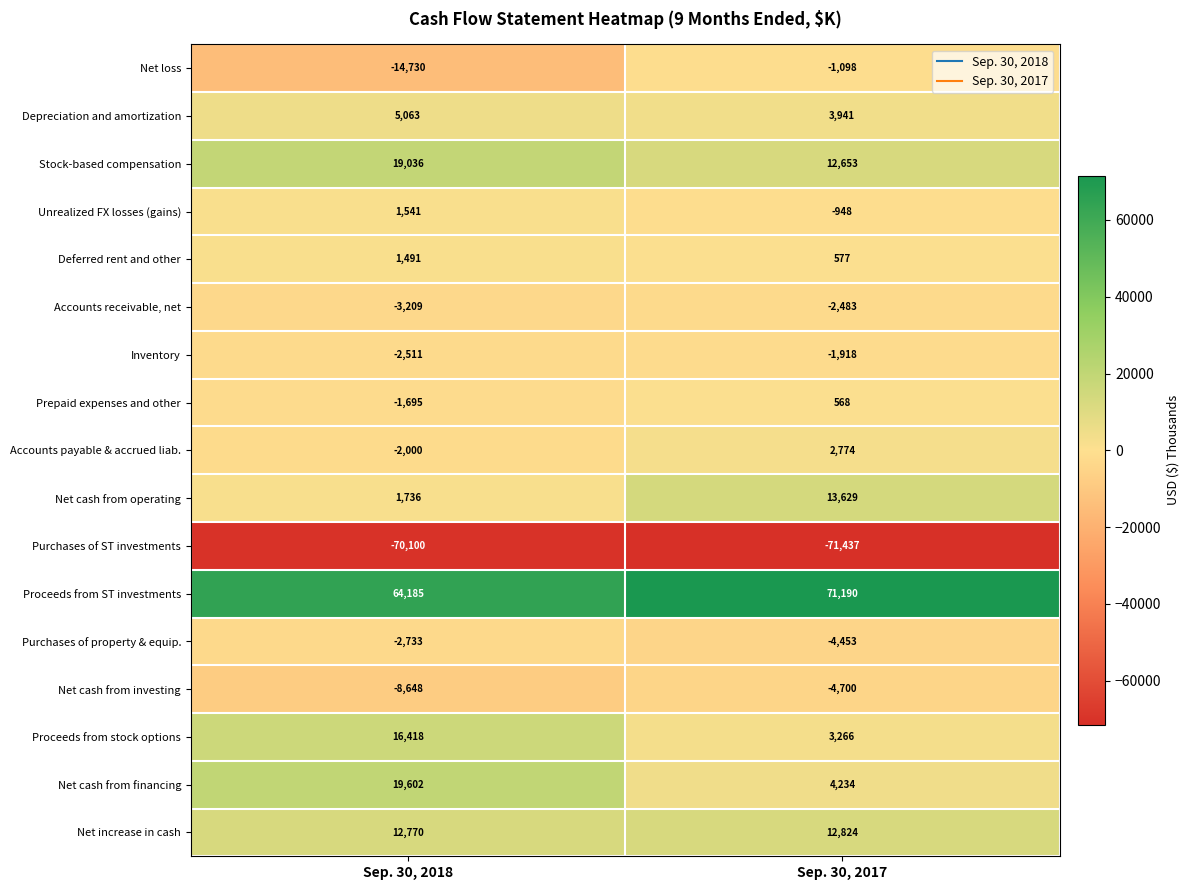

Is it true that Stock-based compensation equals 8727 at Sep. 30, 2017?

False